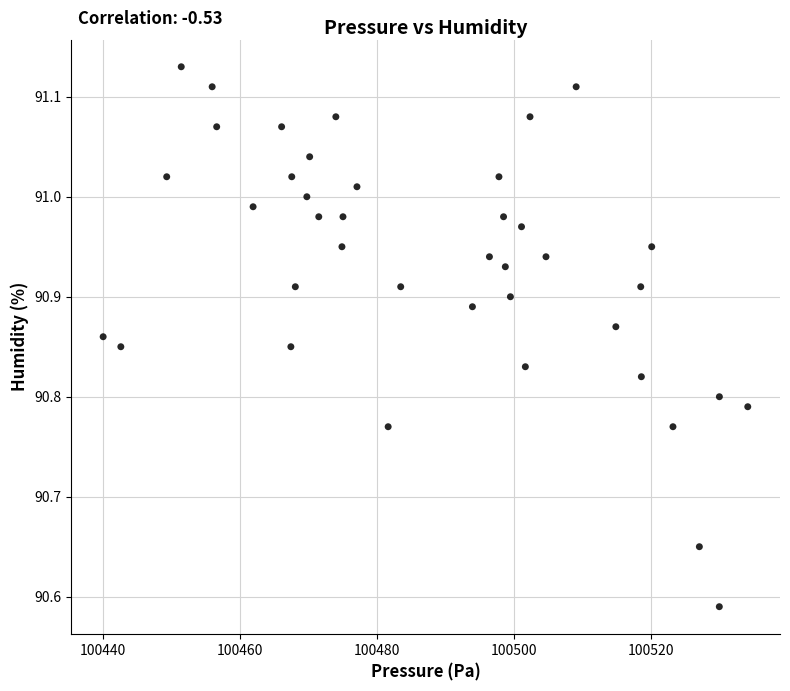

What is the range of X values (max minus min)?

94.0